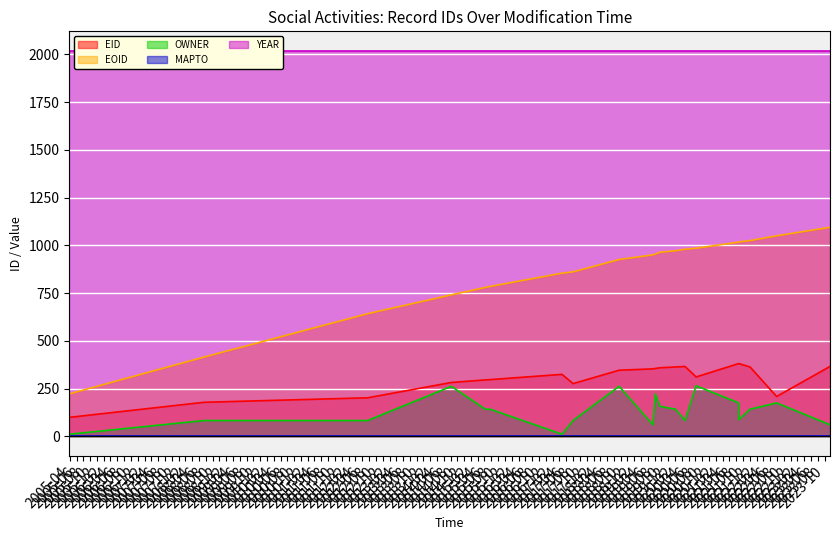

At which label does OWNER first exceed 141?

2014-08-08